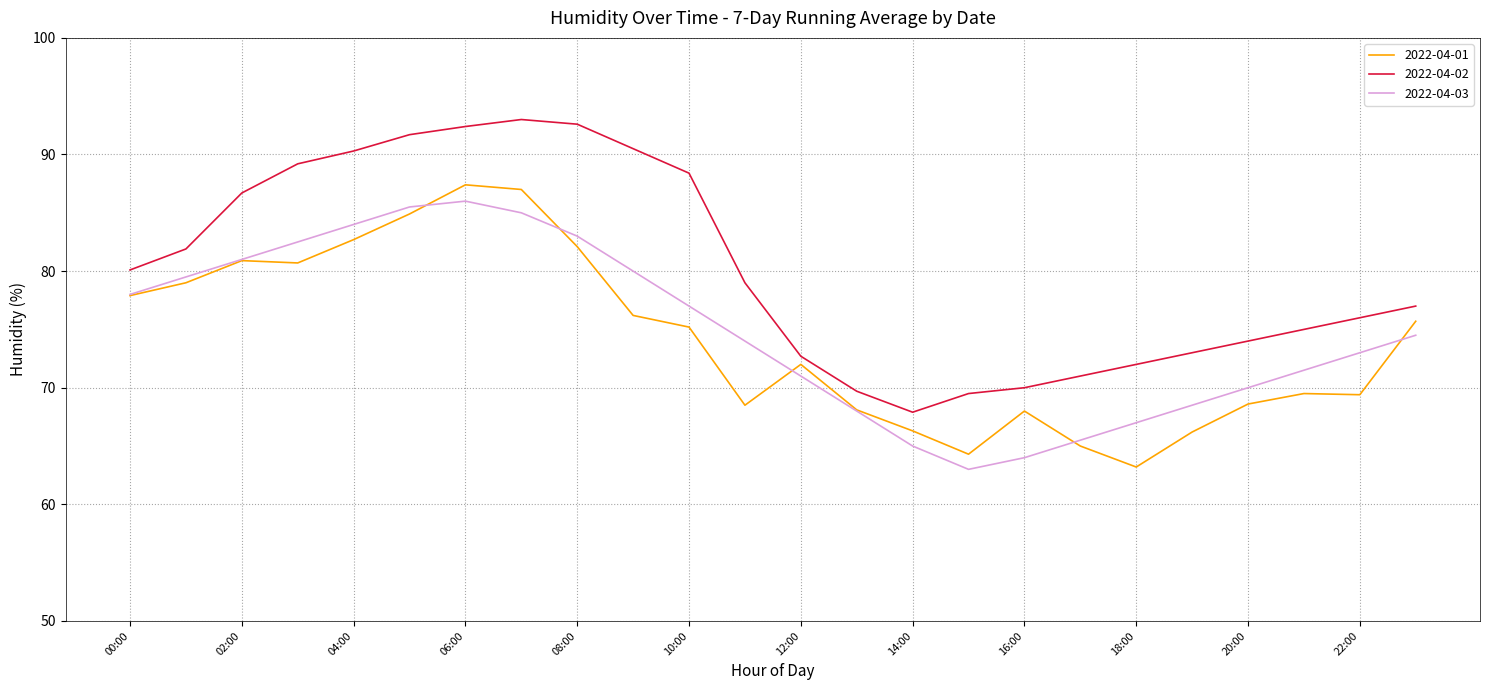

What is the greatest value displayed?

93.0